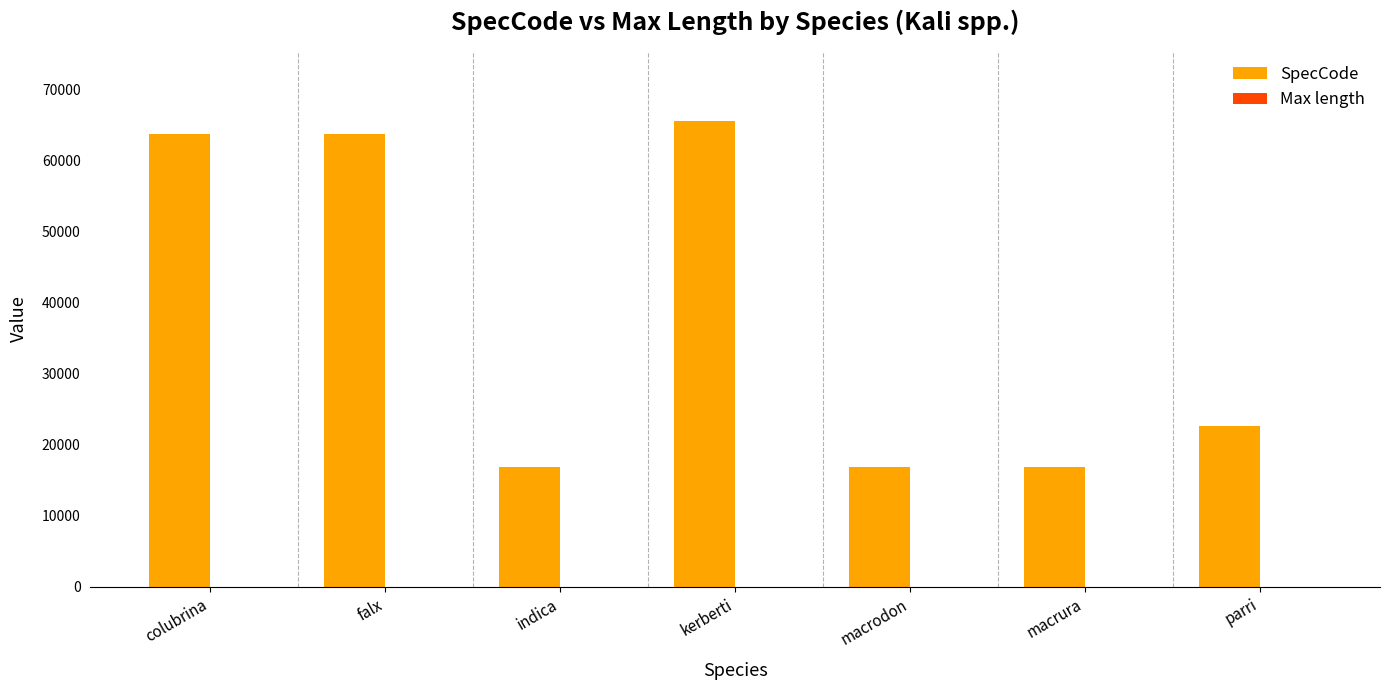

Are the bars horizontal?

No